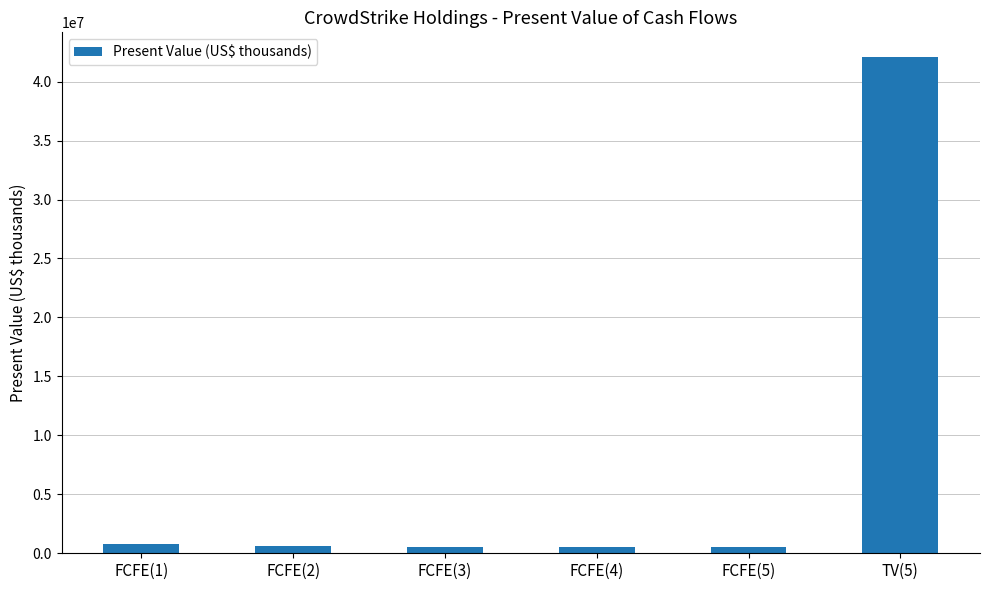

How many categories are shown in the chart?

6